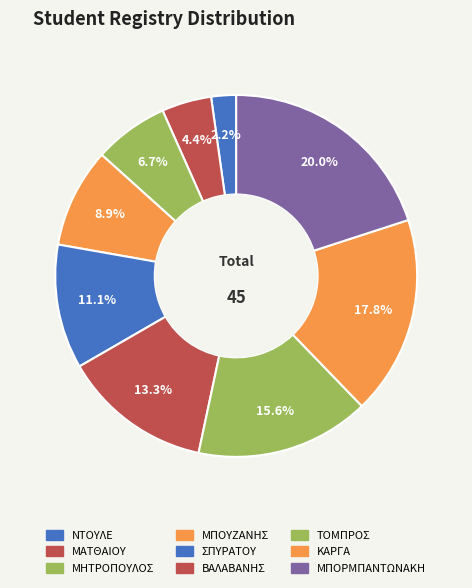

Count the number of slices in the pie.

9